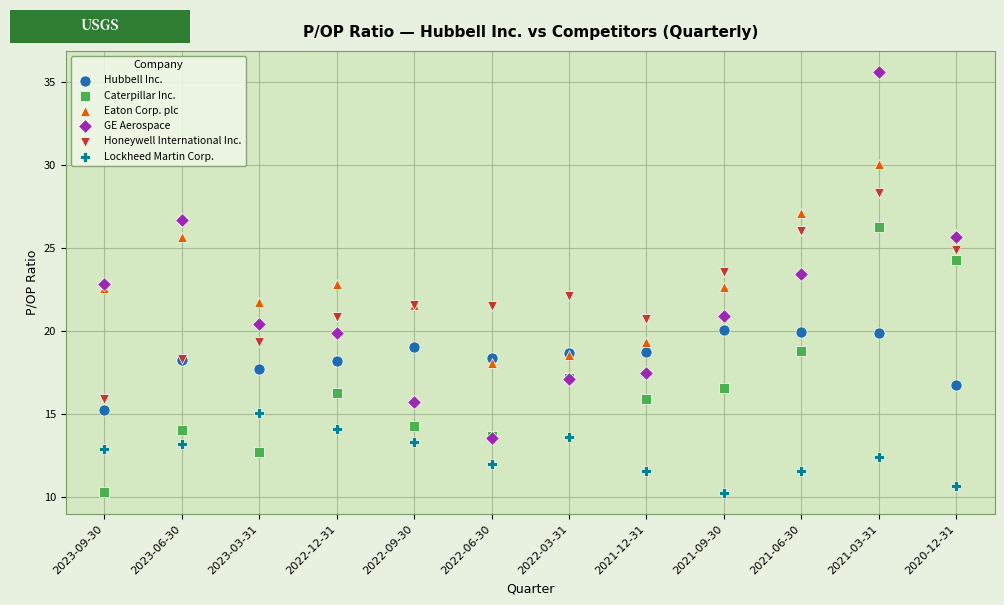

Which series has the widest spread of Y values?

GE Aerospace